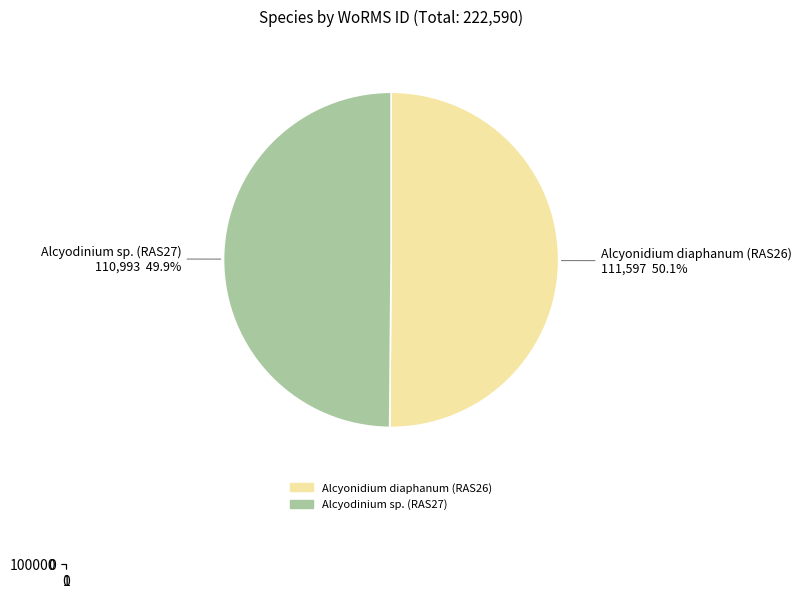

What percentage is the Alcyodinium sp. (RAS27) slice, to the nearest percent?

50%